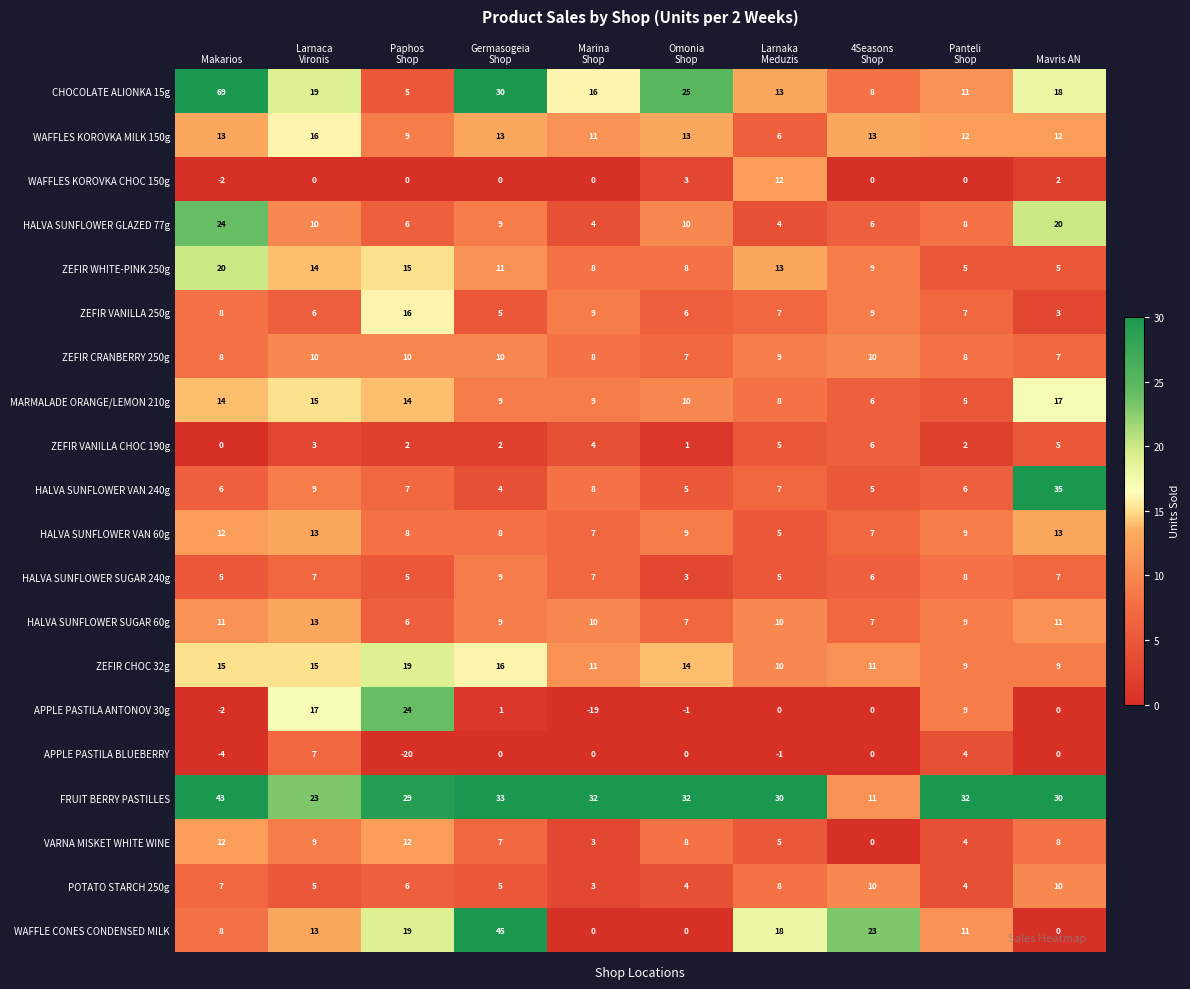

True or false: ZEFIR CRANBERRY 250g has a value of 8 at Makarios.

True